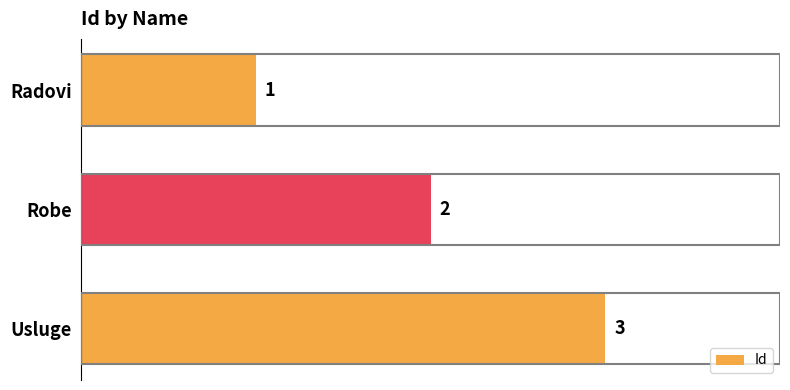

What is the difference between the second highest and minimum values?

1